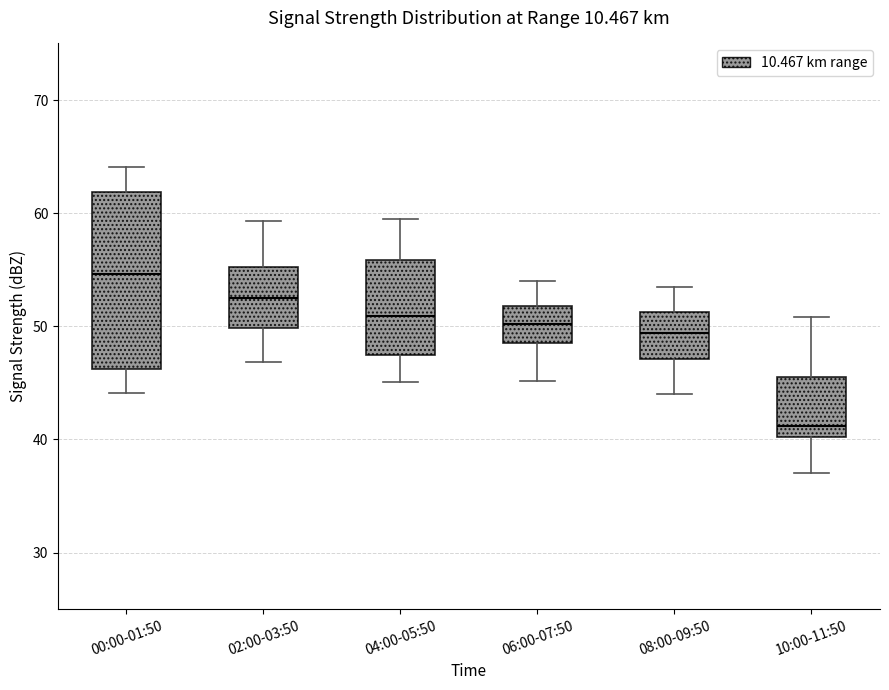

Reading left to right, transcribe this box plot: for each box, give where its median line is, the range the box spans, and where its two whiskers end, as read against the y-axis. The values are not printed on the chart, so give them approximately, as read against the axis.

00:00-01:50: median 55, box 46 to 62, whiskers 44 to 64
02:00-03:50: median 53, box 50 to 55, whiskers 47 to 59
04:00-05:50: median 51, box 47 to 56, whiskers 45 to 60
06:00-07:50: median 50, box 49 to 52, whiskers 45 to 54
08:00-09:50: median 49, box 47 to 51, whiskers 44 to 54
10:00-11:50: median 41, box 40 to 45, whiskers 37 to 51